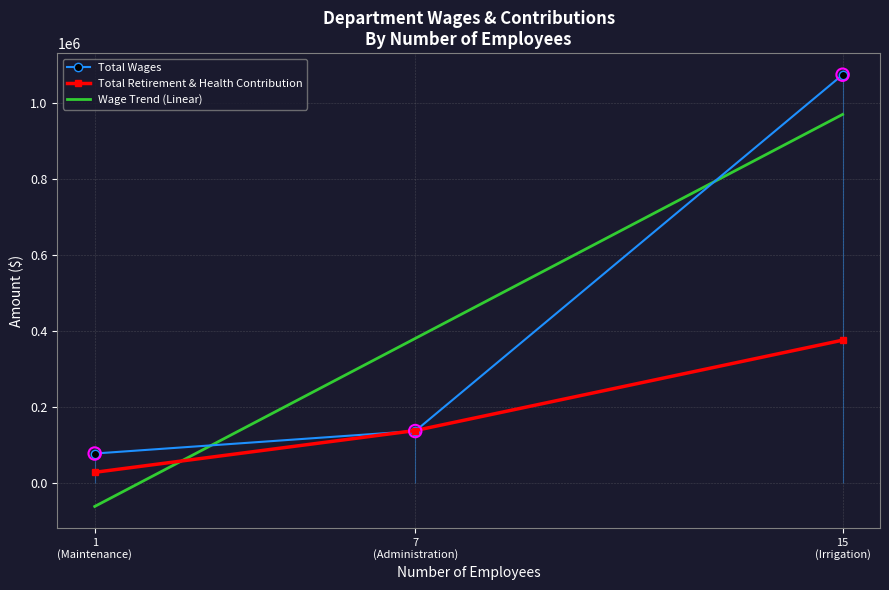

What is the value of the Total Retirement & Health Contribution point at the 2nd from the left?

138806